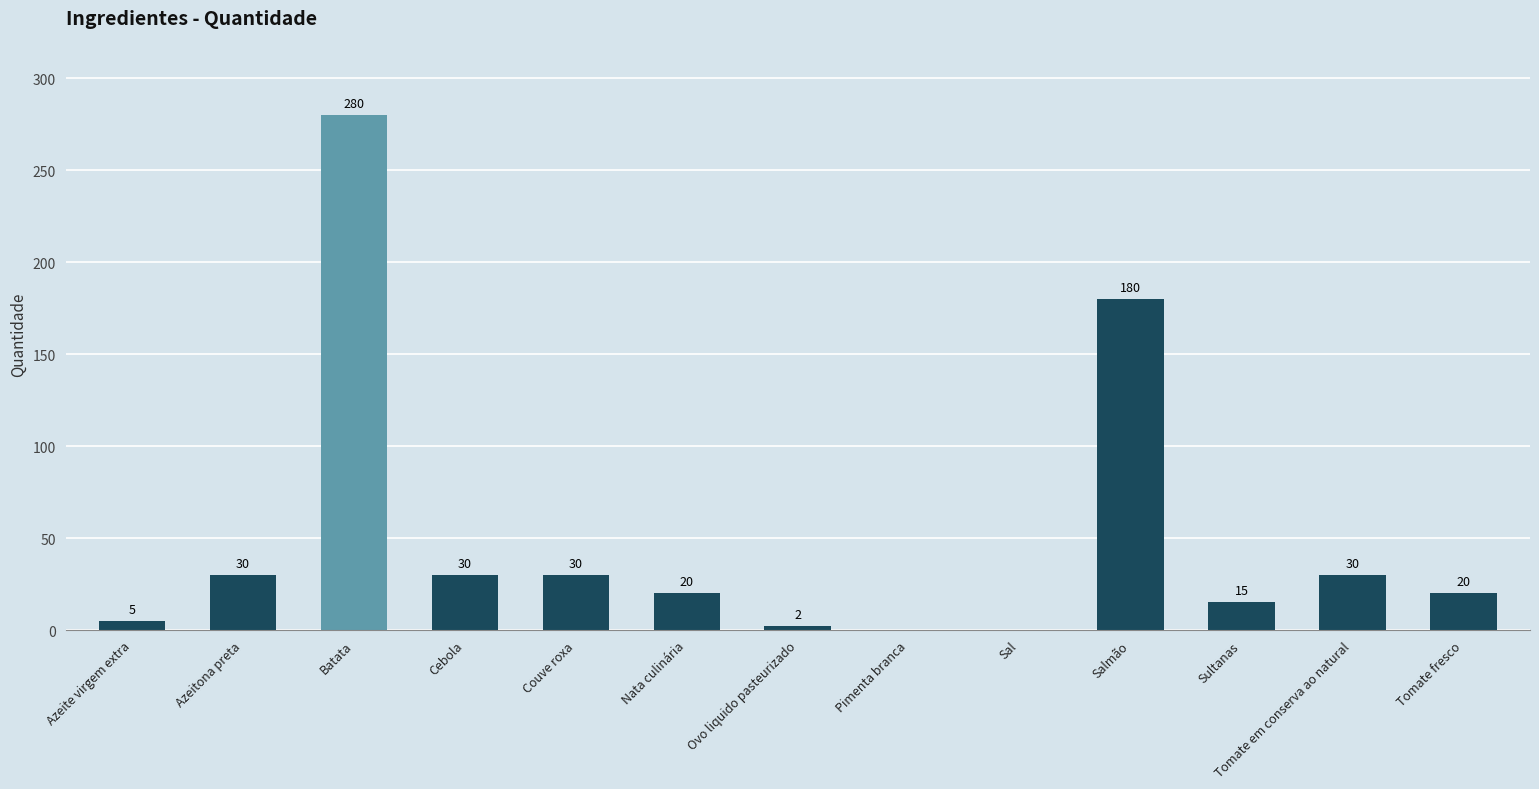

Does the chart contain stacked bars?

No